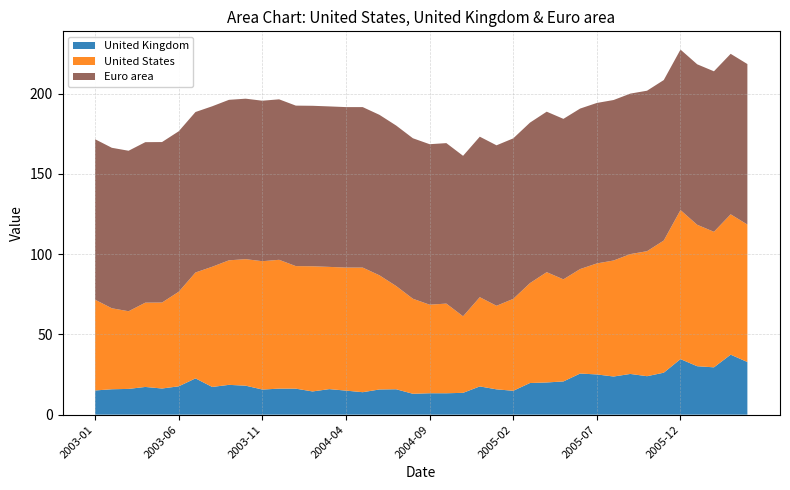

Reading right to left, what are all the values shown in this chart?

United Kingdom: 2006-04=32.8	2006-03=37.4	2006-02=29.5	2006-01=30.2	2005-12=34.6	2005-11=26.2	2005-10=24.0	2005-09=25.4	2005-08=23.8	2005-07=25.1	2005-06=25.6	2005-05=20.7	2005-04=20.1	2005-03=19.7	2005-02=14.9	2005-01=15.8	2004-12=17.6	2004-11=13.6	2004-10=13.3	2004-09=13.3	2004-08=13.0	2004-07=15.8	2004-06=15.7	2004-05=14.0	2004-04=15.0	2004-03=15.9	2004-02=14.5	2004-01=16.2	2003-12=16.2	2003-11=15.7	2003-10=18.1	2003-09=18.6	2003-08=17.3	2003-07=22.6	2003-06=17.7	2003-05=16.3	2003-04=17.3	2003-03=16.0	2003-02=15.8	2003-01=15.1
Euro area: 2006-04=100.0	2006-03=100.0	2006-02=100.0	2006-01=100.0	2005-12=100.0	2005-11=100.0	2005-10=100.0	2005-09=100.0	2005-08=100.0	2005-07=100.0	2005-06=100.0	2005-05=100.0	2005-04=100.0	2005-03=100.0	2005-02=100.0	2005-01=100.0	2004-12=100.0	2004-11=100.0	2004-10=100.0	2004-09=100.0	2004-08=100.0	2004-07=100.0	2004-06=100.0	2004-05=100.0	2004-04=100.0	2004-03=100.0	2004-02=100.0	2004-01=100.0	2003-12=100.0	2003-11=100.0	2003-10=100.0	2003-09=100.0	2003-08=100.0	2003-07=100.0	2003-06=100.0	2003-05=100.0	2003-04=100.0	2003-03=100.0	2003-02=100.0	2003-01=100.0
United States: 2006-04=85.7	2006-03=87.5	2006-02=84.5	2006-01=88.1	2005-12=92.9	2005-11=82.4	2005-10=77.9	2005-09=74.7	2005-08=72.3	2005-07=69.2	2005-06=65.1	2005-05=63.6	2005-04=68.7	2005-03=62.3	2005-02=57.3	2005-01=52.1	2004-12=55.6	2004-11=47.7	2004-10=55.9	2004-09=55.2	2004-08=59.2	2004-07=64.3	2004-06=71.1	2004-05=77.7	2004-04=76.7	2004-03=76.2	2004-02=78.0	2004-01=76.4	2003-12=80.3	2003-11=80.0	2003-10=78.8	2003-09=77.6	2003-08=74.9	2003-07=66.0	2003-06=58.9	2003-05=53.6	2003-04=52.5	2003-03=48.4	2003-02=50.5	2003-01=56.5